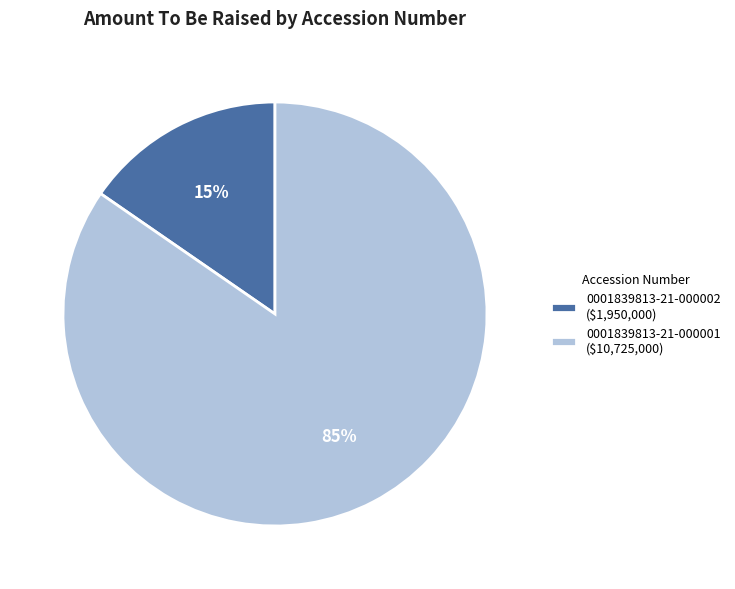

To the nearest percent, what portion does 0001839813-21-000001 ($10,725,000) represent?

85%